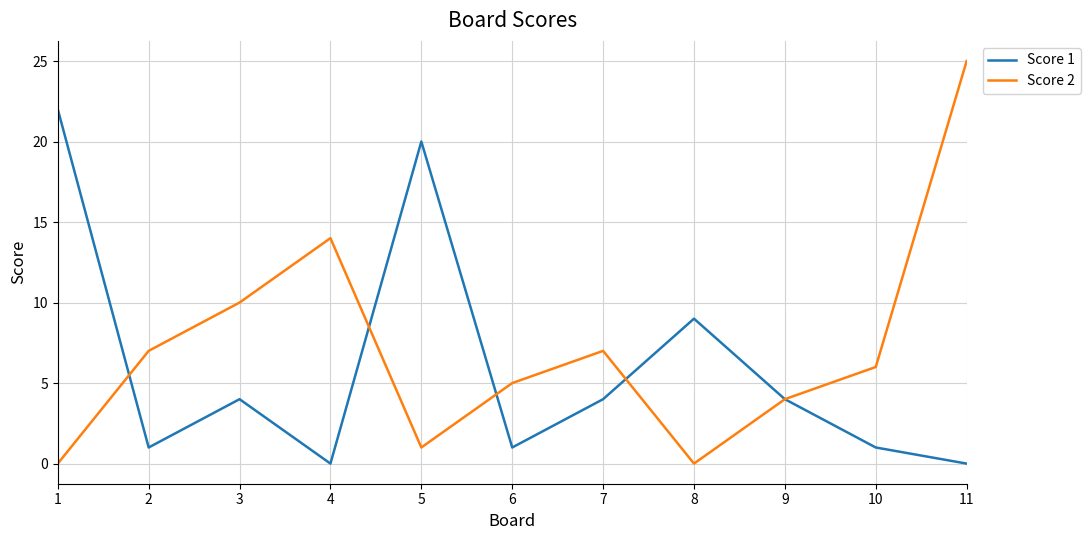

What is the average value of the Score 1 series?

6